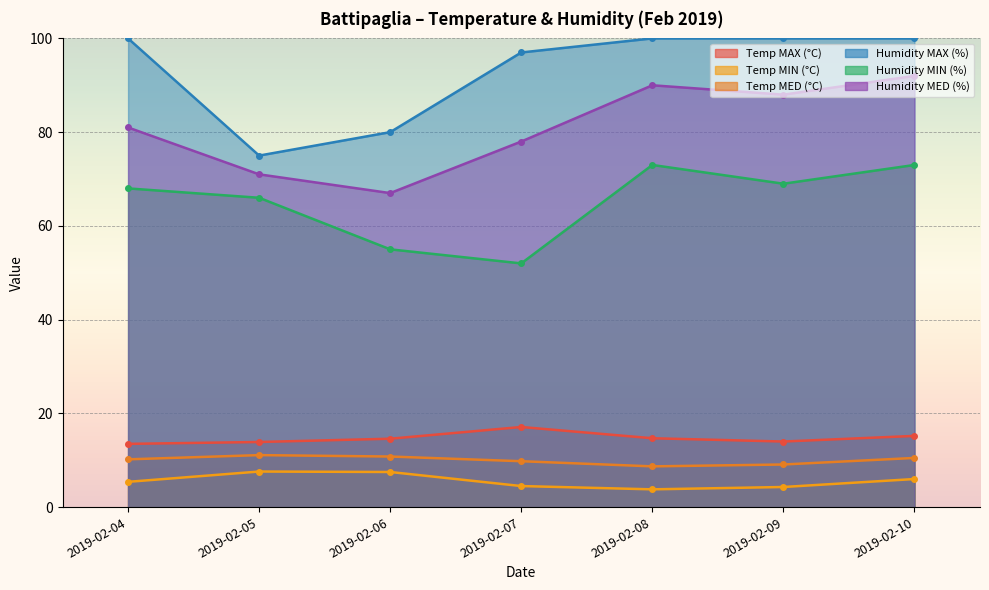

At which category does the chart reach its minimum across all series?

2019-02-08